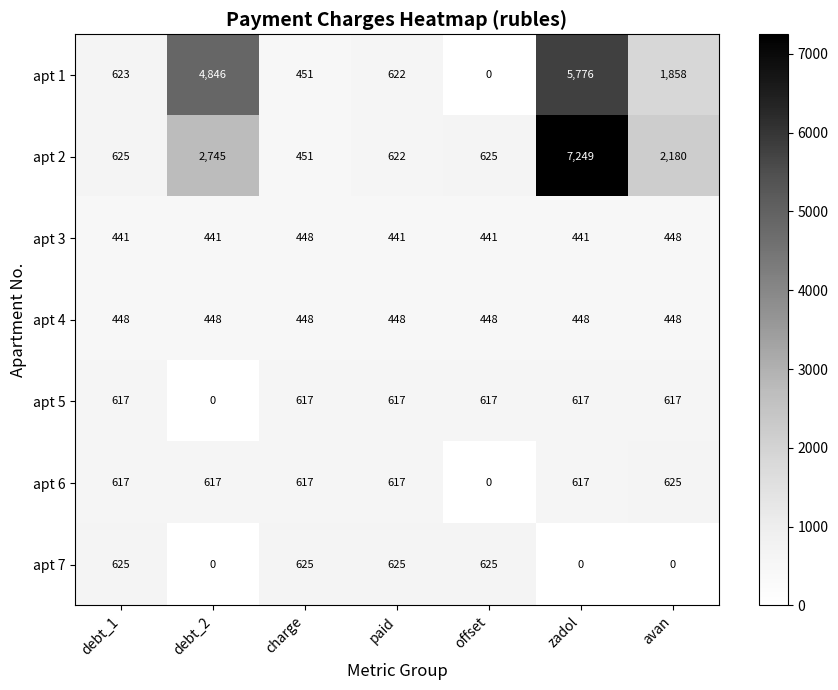

Which category has the highest value in the apt 6 series?

avan